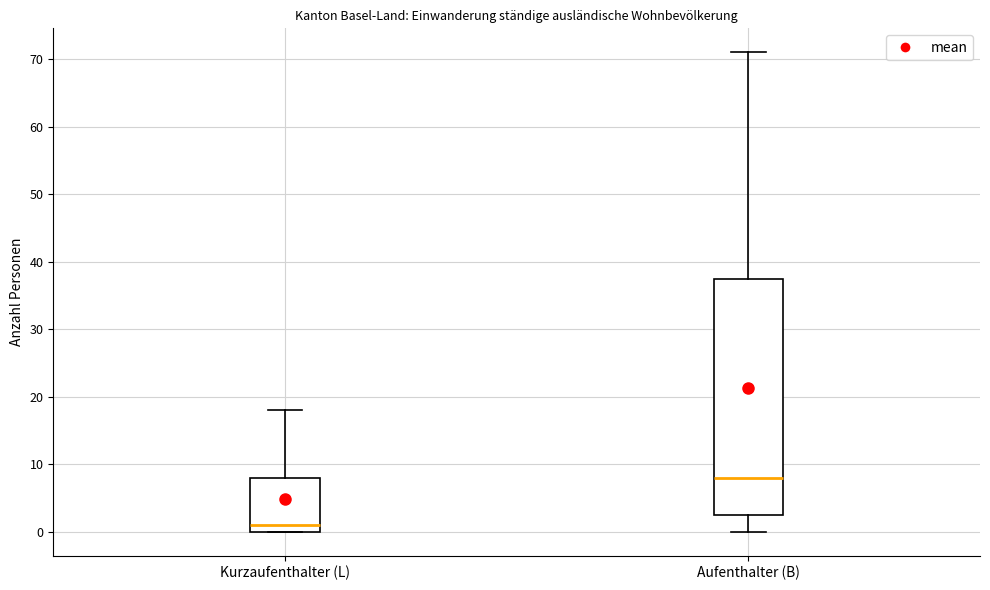

Which box has the lowest median line?

Kurzaufenthalter (L)